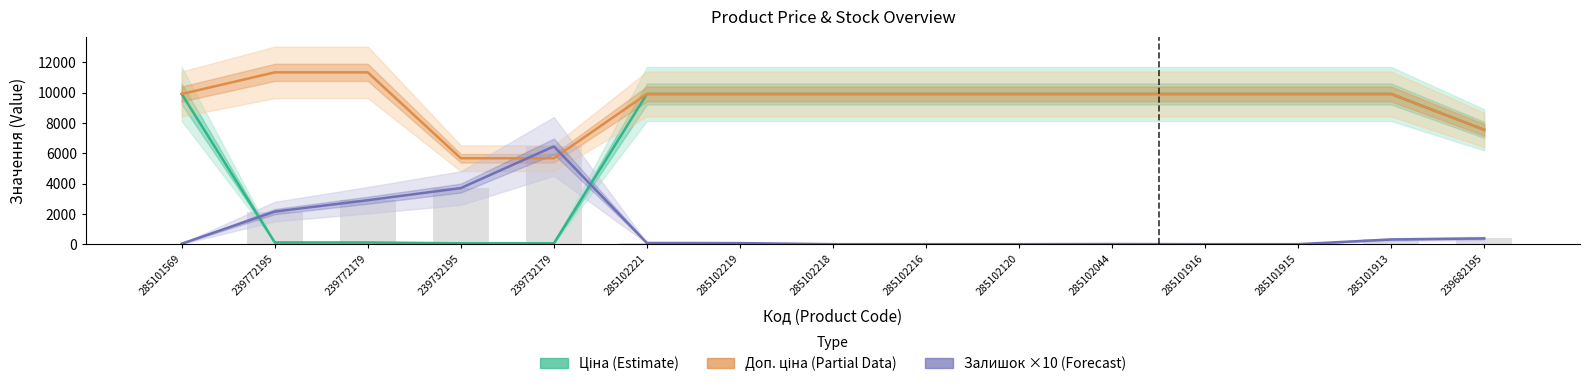

At which category is the sum across all series the highest?

285101913